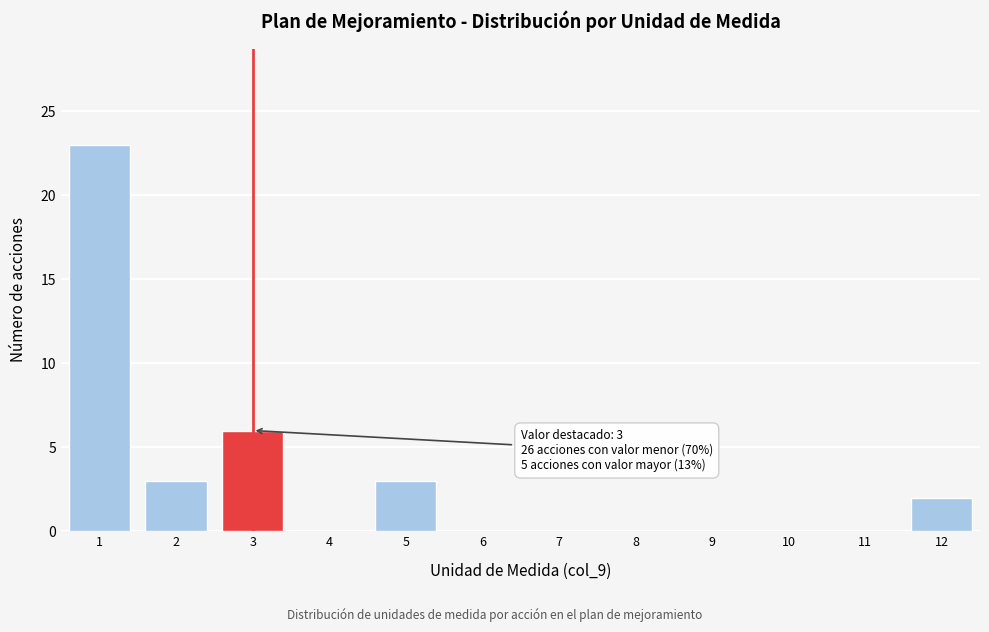

Over which range of the x-axis is the bar tallest?

0.5 to 1.5